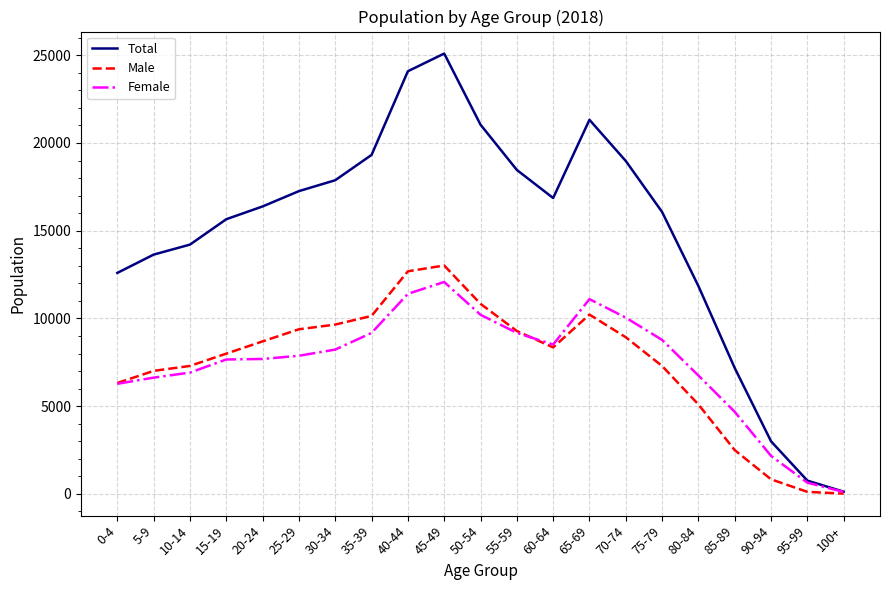

Which category has the highest value in the Female series?

45-49